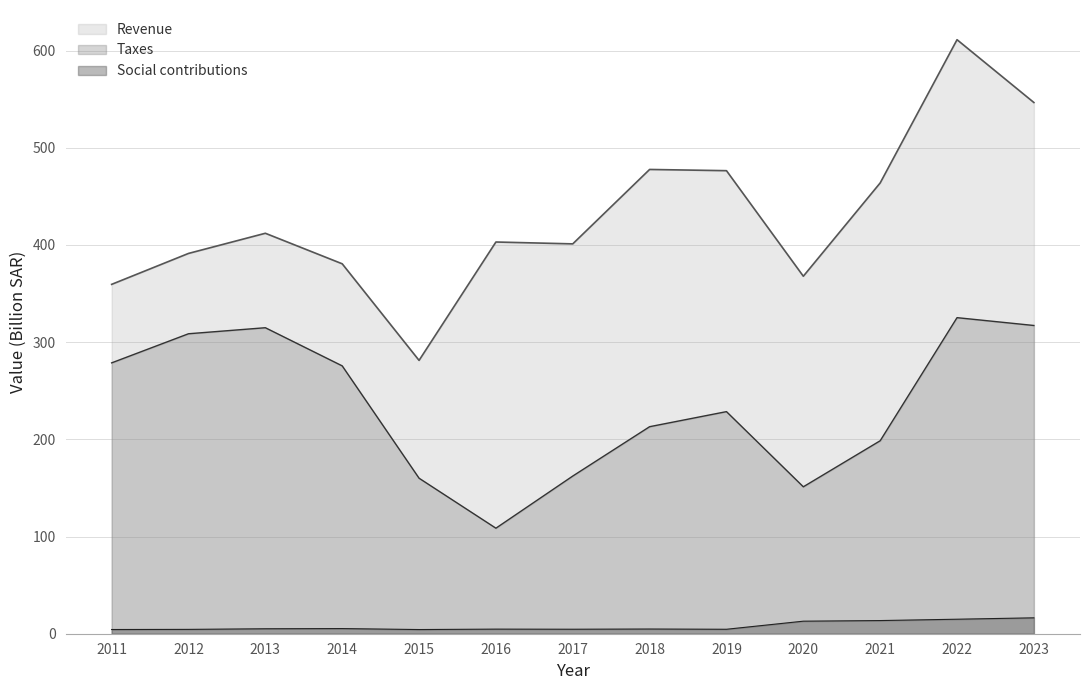

True or false: Taxes and Social contributions intersect in this chart.

False